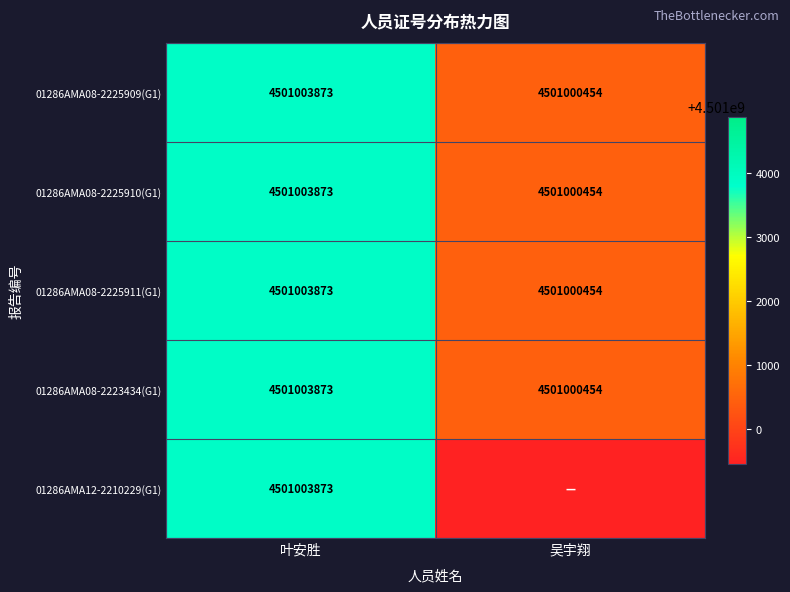

The value of 01286AMA08-2225911(G1) at 吴宇翔 is 4501000454. True or false?

True